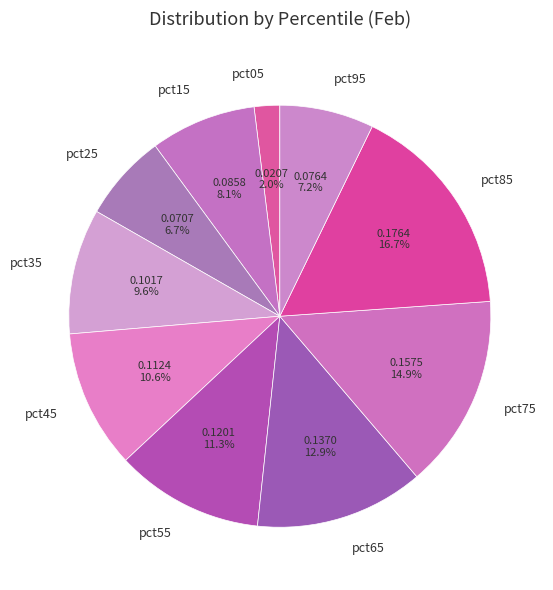

To the nearest percent, what is the combined percentage of pct25 and pct75?

22%